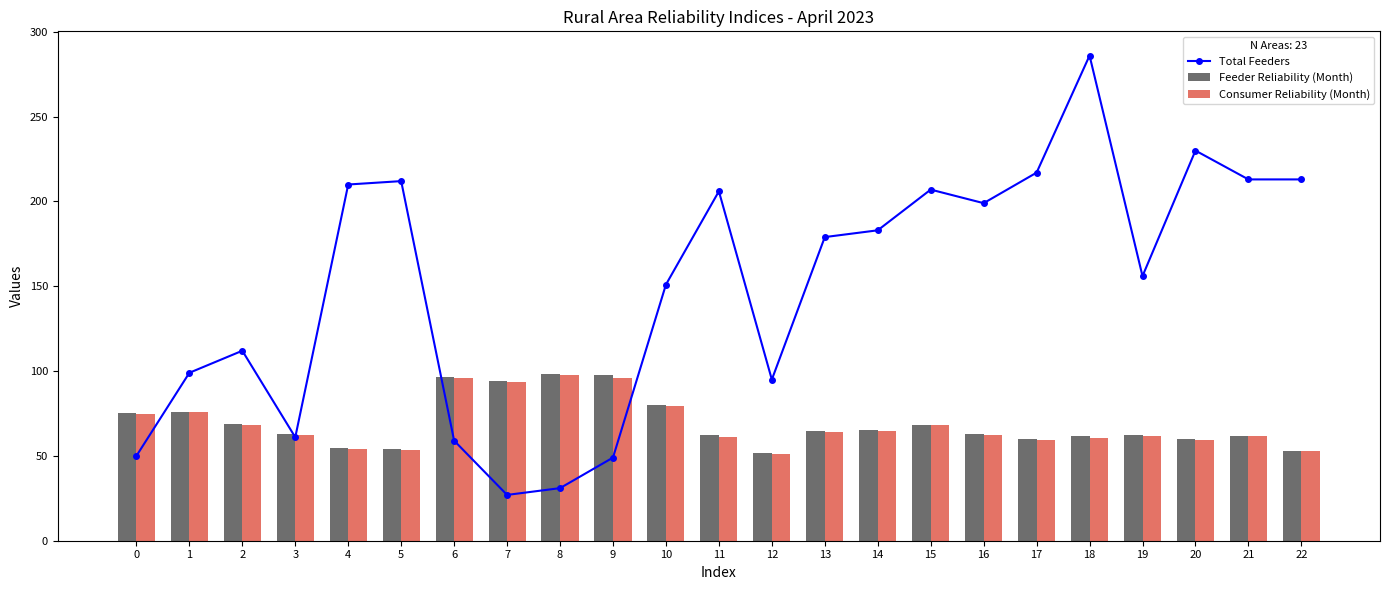

Which series has the largest total across all categories?

Total Feeders